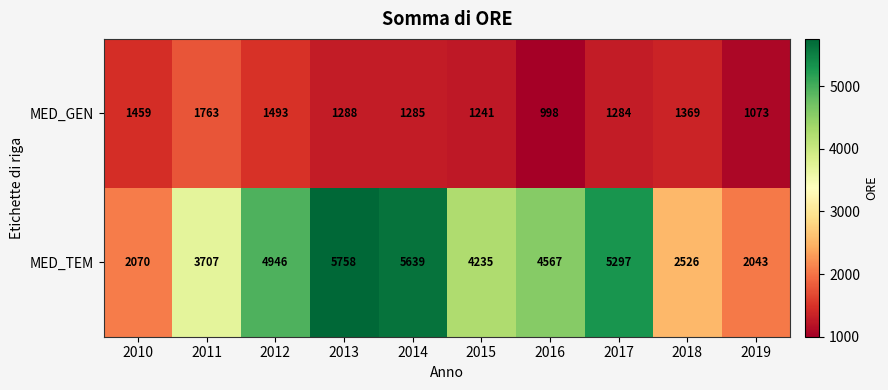

What is the difference between the highest and lowest values at 2019?

970